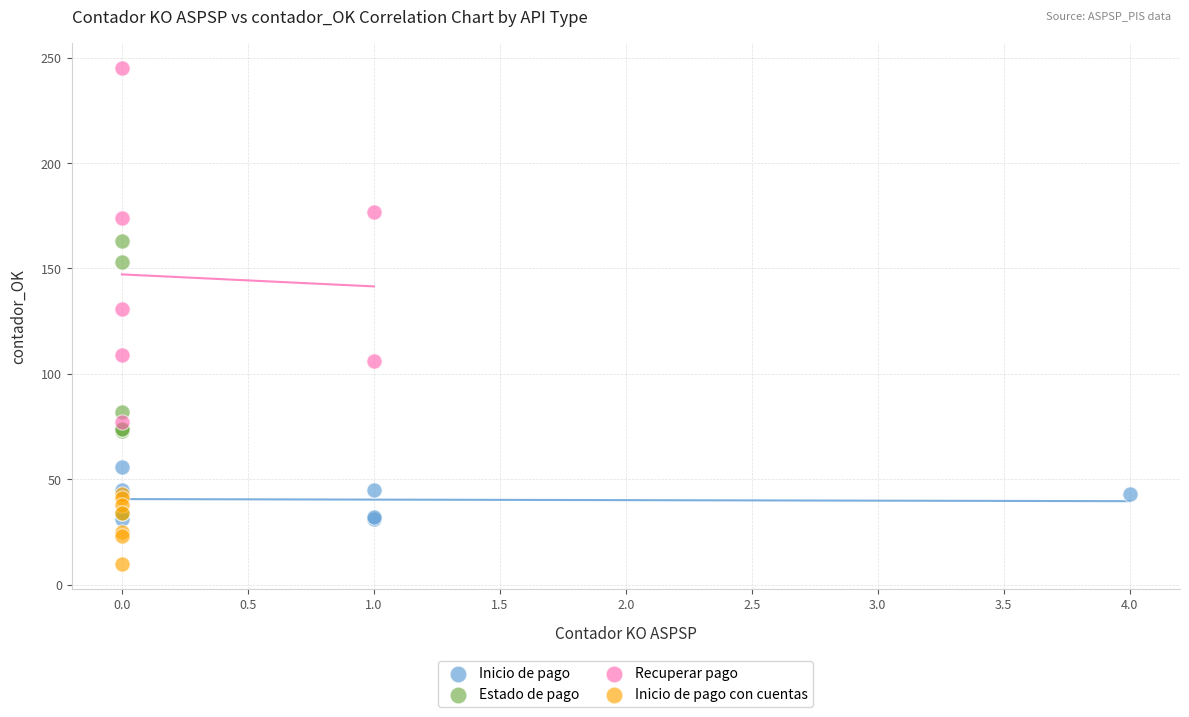

Which series has the widest spread of Y values?

Recuperar pago